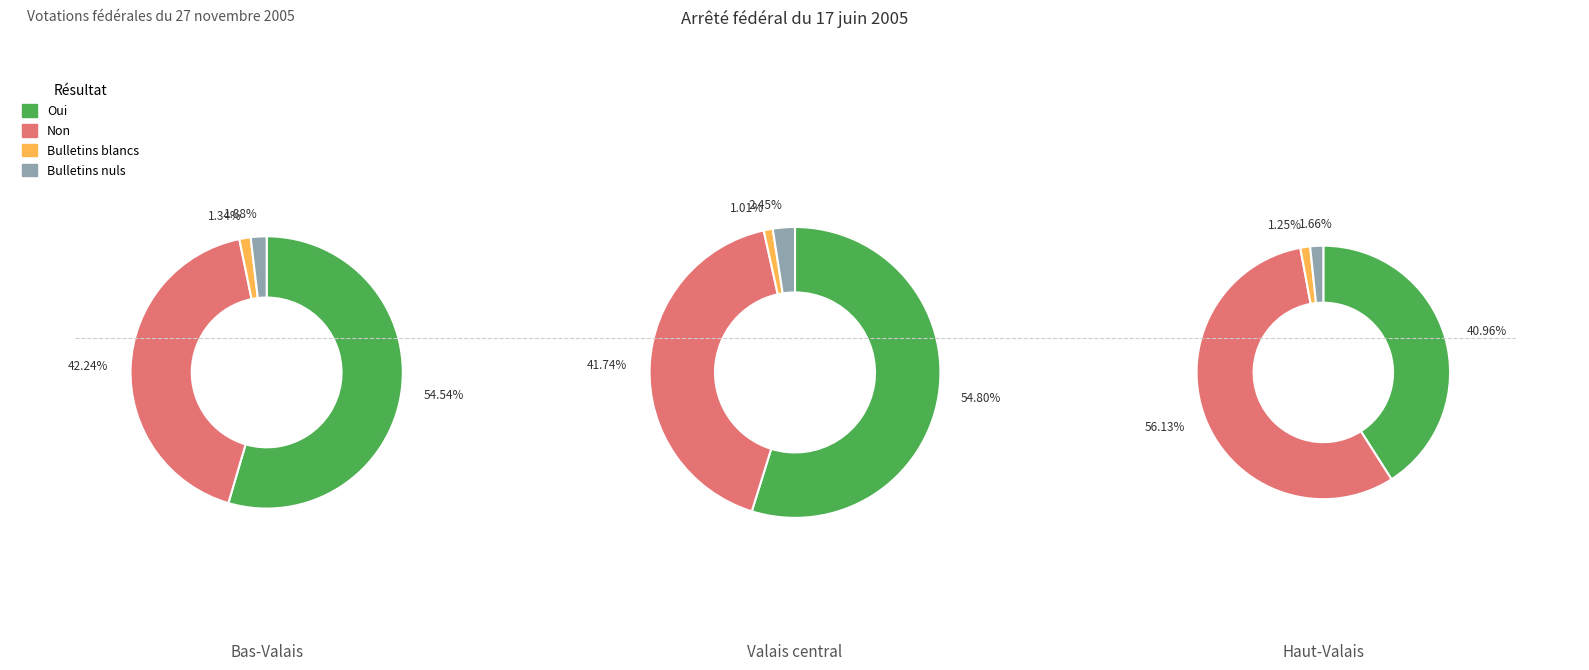

Combined, what portion of the pie is Haut-Valais and Valais central?

64.4%